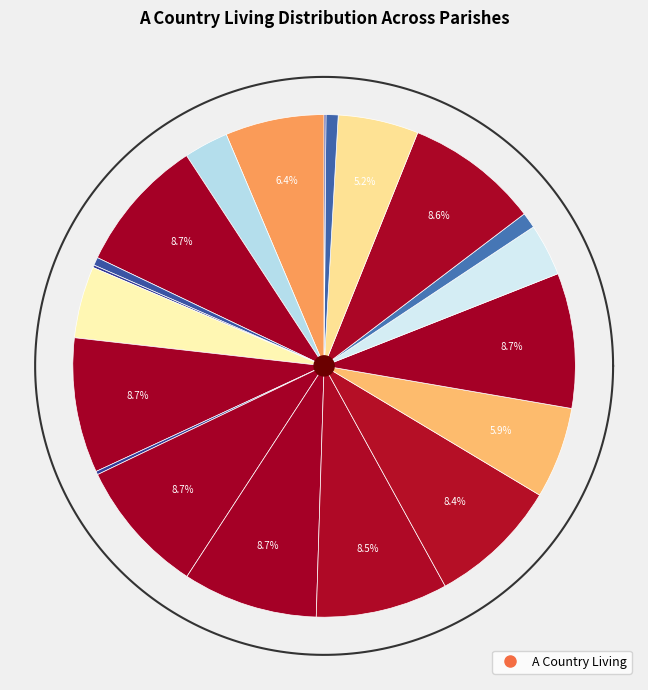

To the nearest percent, what is the difference between the largest and smallest slice percentages?

9%